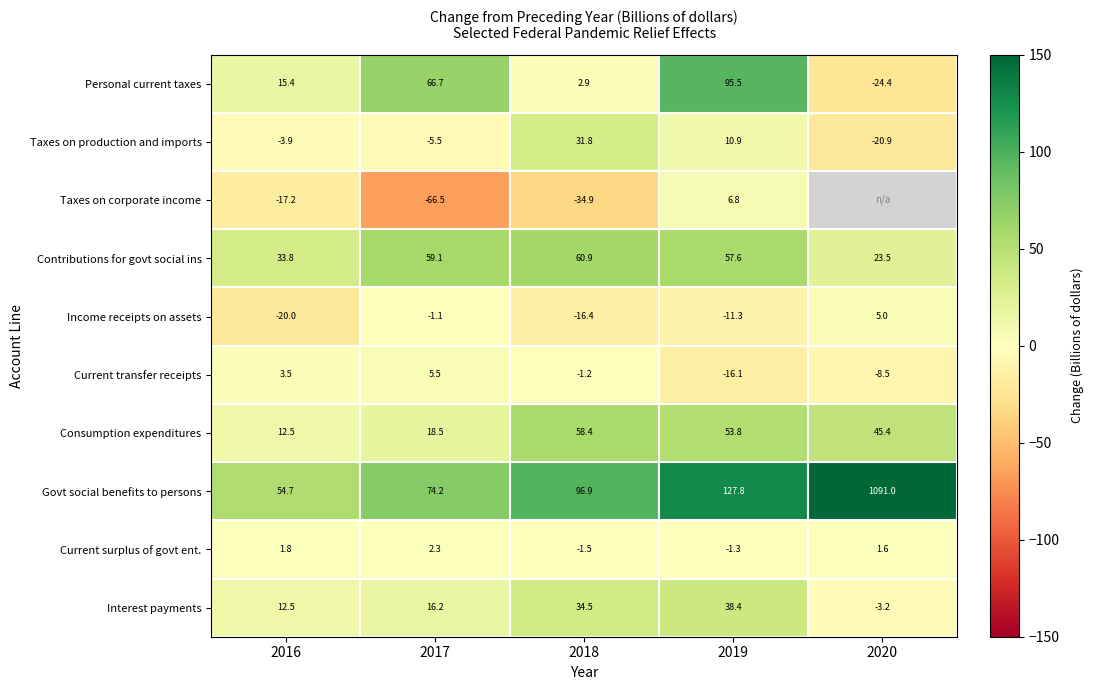

What is the average value of the Taxes on production and imports series?

2.5